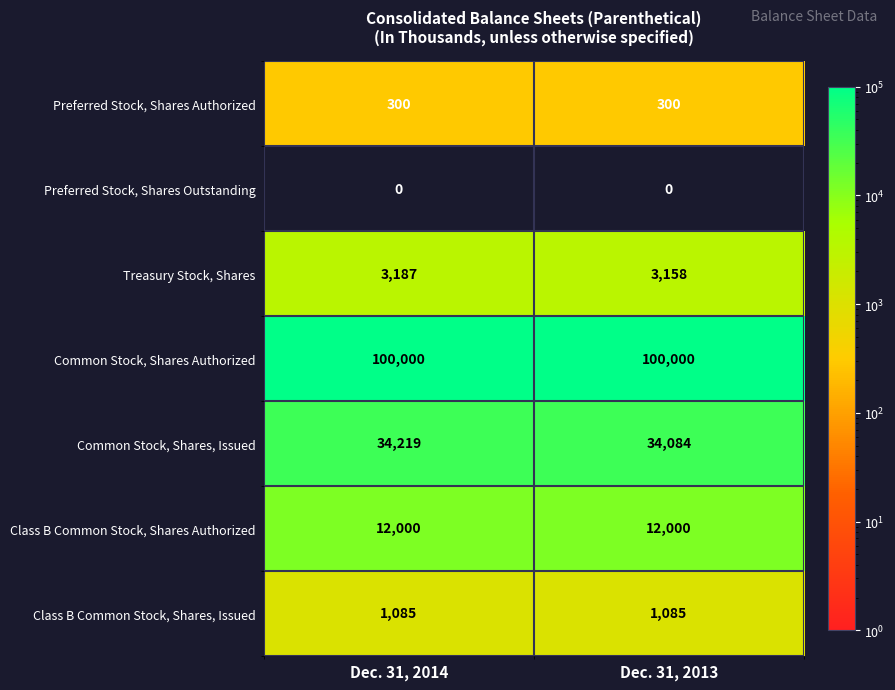

The value of Preferred Stock, Shares Authorized at Dec. 31, 2014 is 439. True or false?

False